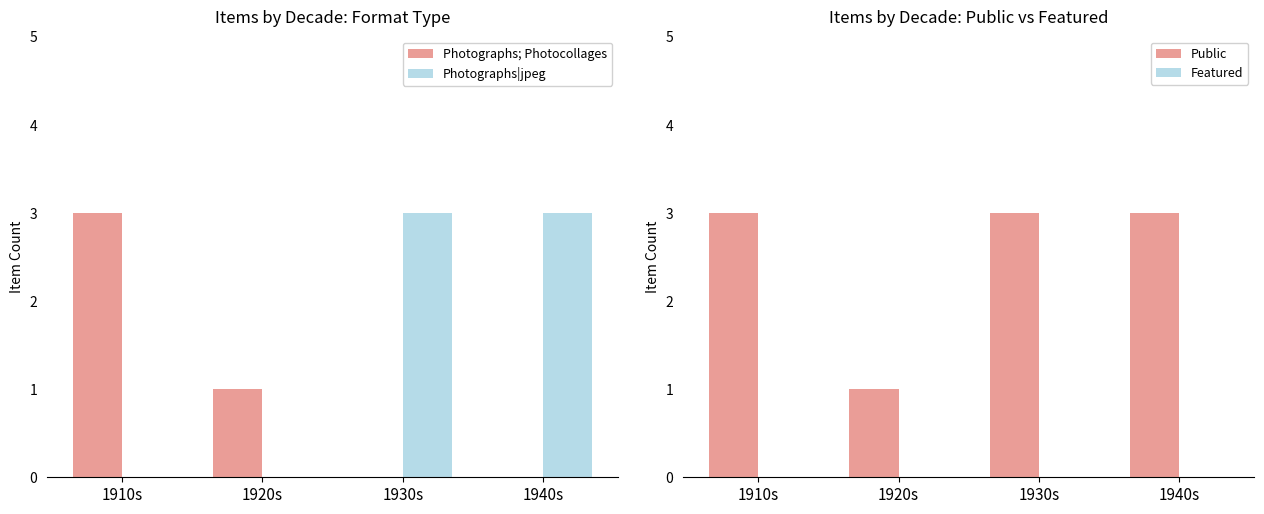

What are all the series names shown in the legend?

Photographs; Photocollages, Photographs|jpeg, Public, Featured